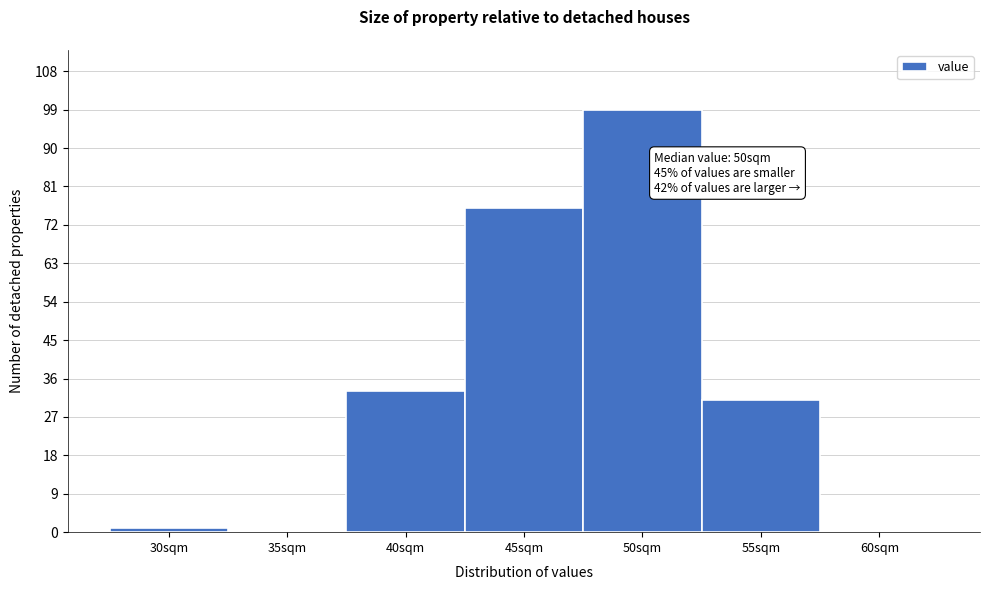

Reading left to right, what are all the values shown in this chart?

30sqm=1	35sqm=0	40sqm=33	45sqm=76	50sqm=99	55sqm=31	60sqm=0